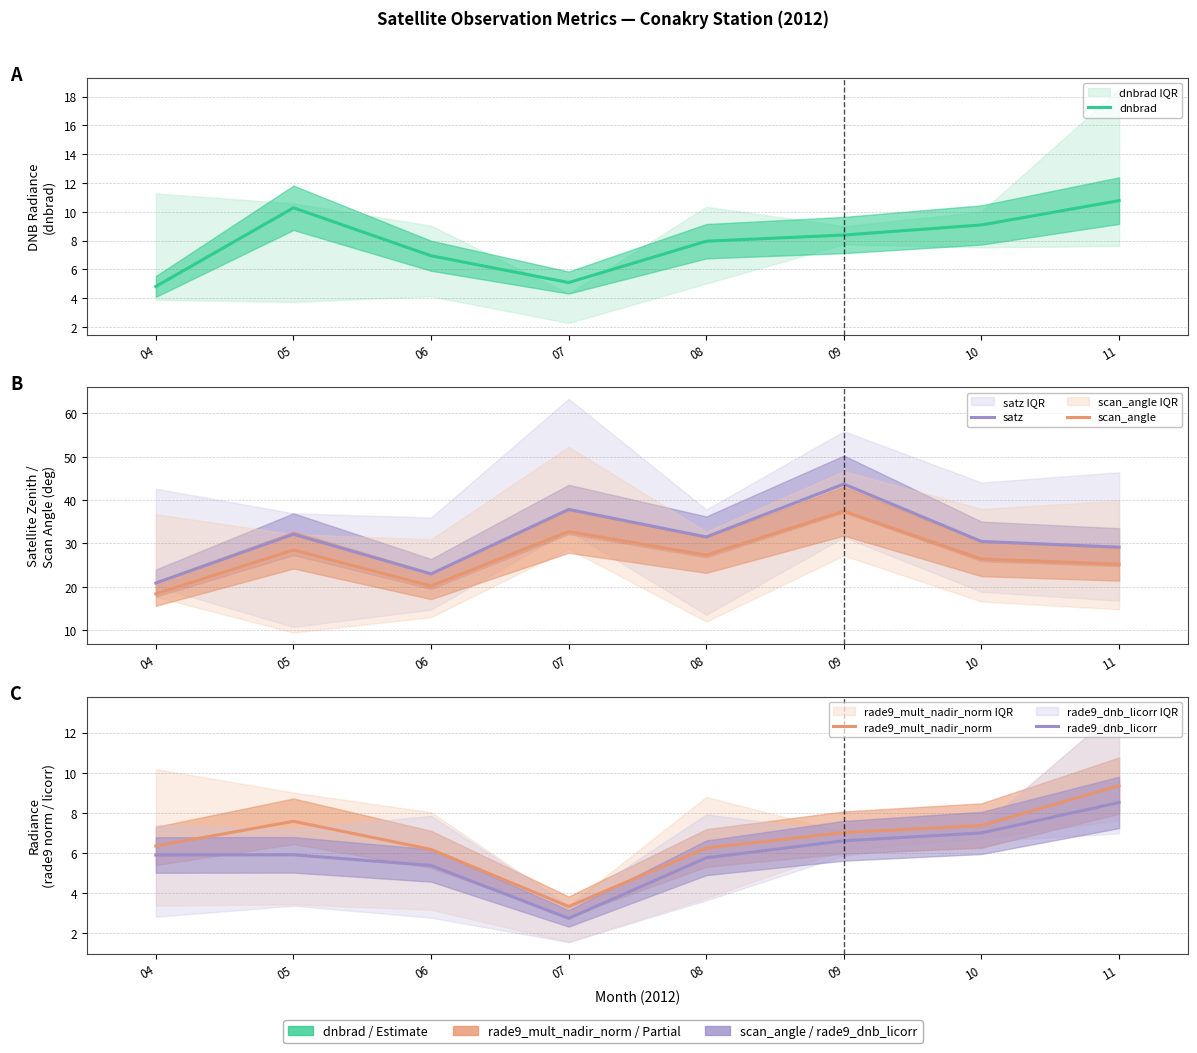

What is the lowest value of the dnbrad series?

4.8